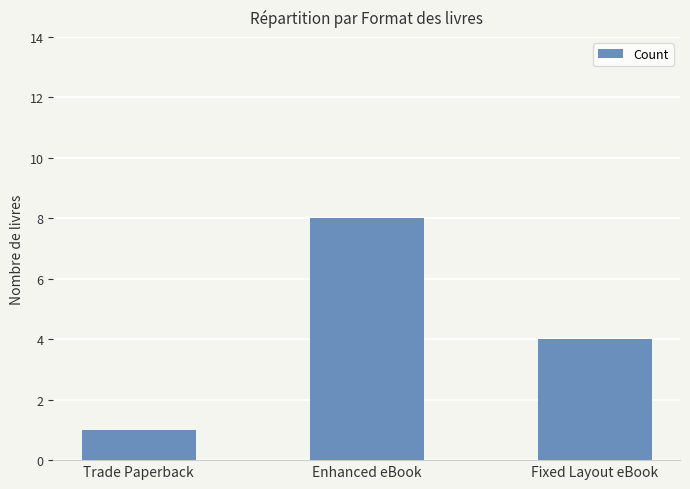

What is the smallest value displayed?

1